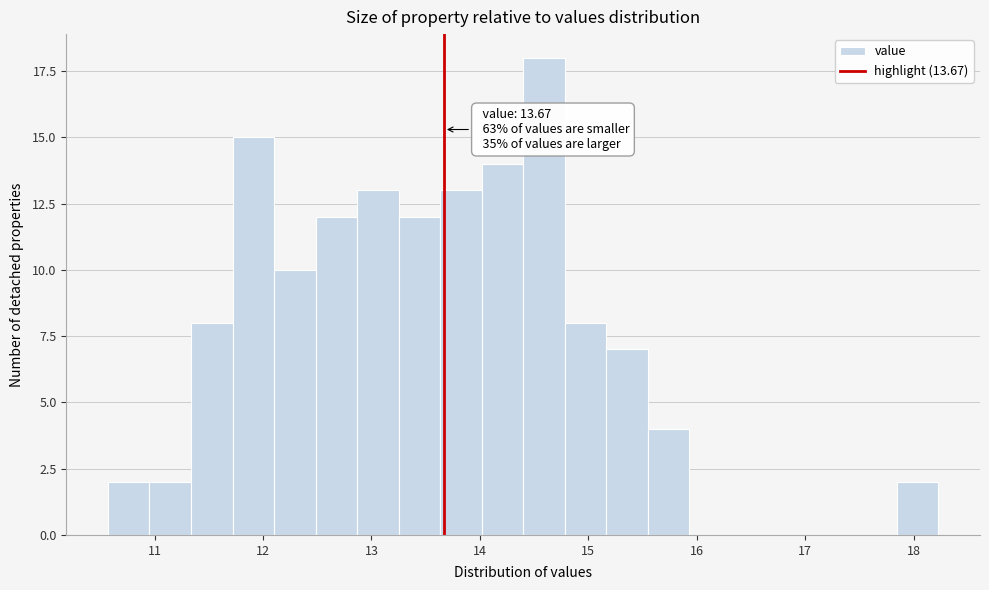

Around what value on the x-axis is the tallest bar? Give the approximate position of its centre, as read against the axis.

14.6